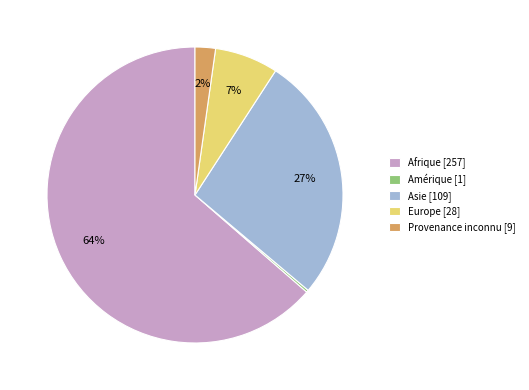

What percentage is the Provenance inconnu slice, to the nearest percent?

2%